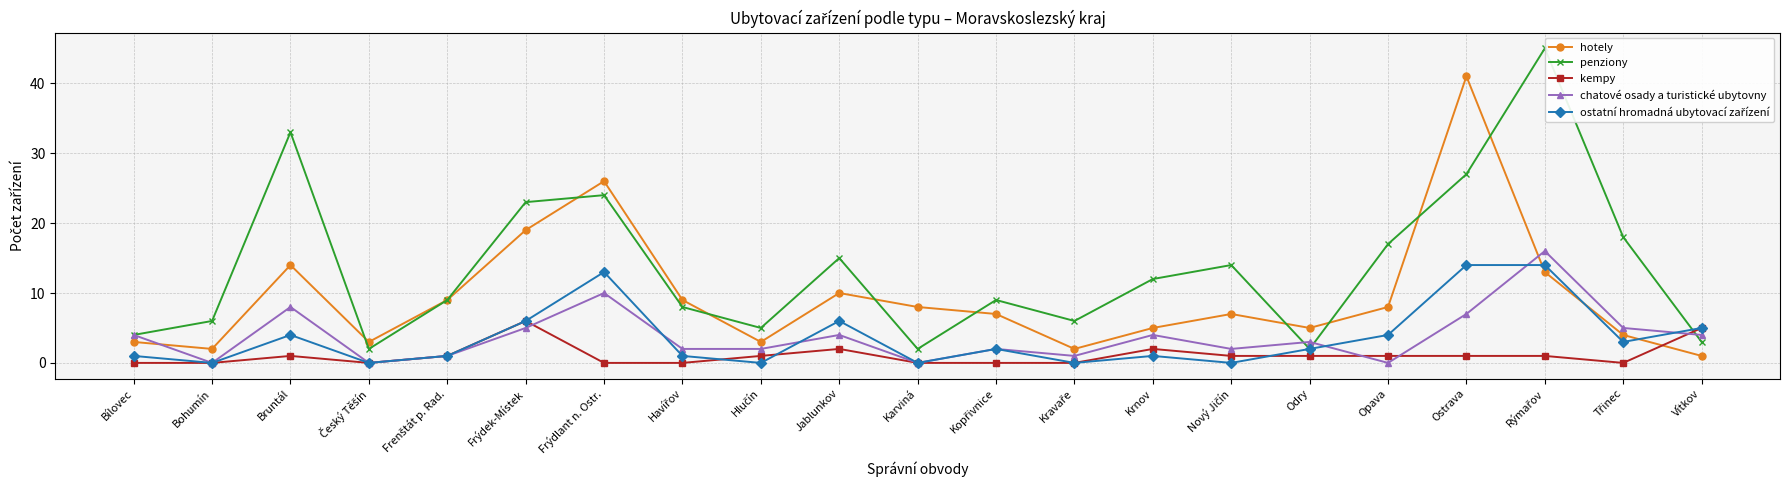

At which label does hotely reach its peak?

Ostrava